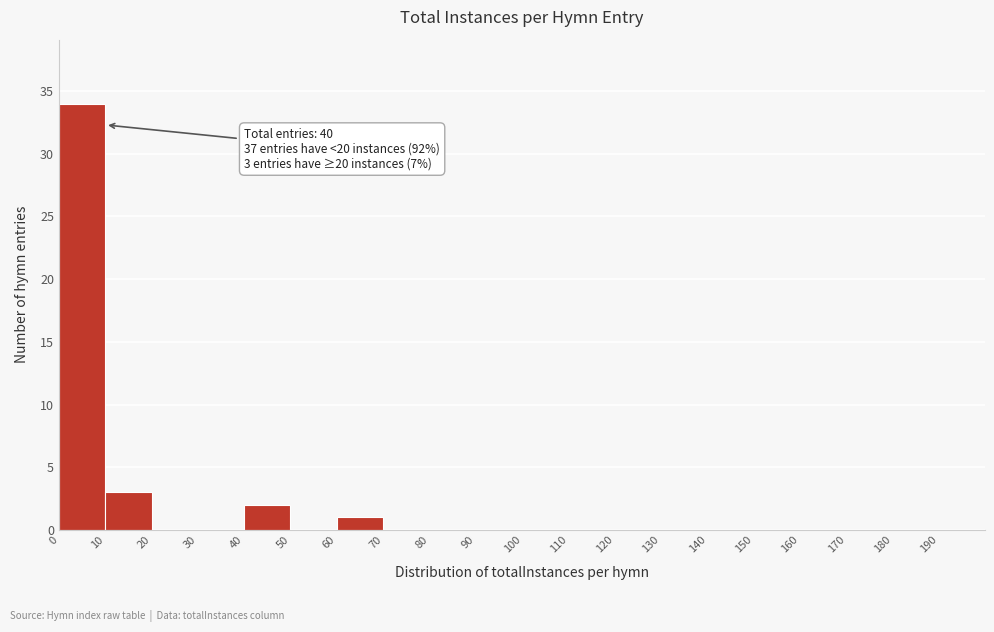

Which range on the x-axis has the tallest bar?

0 to 10